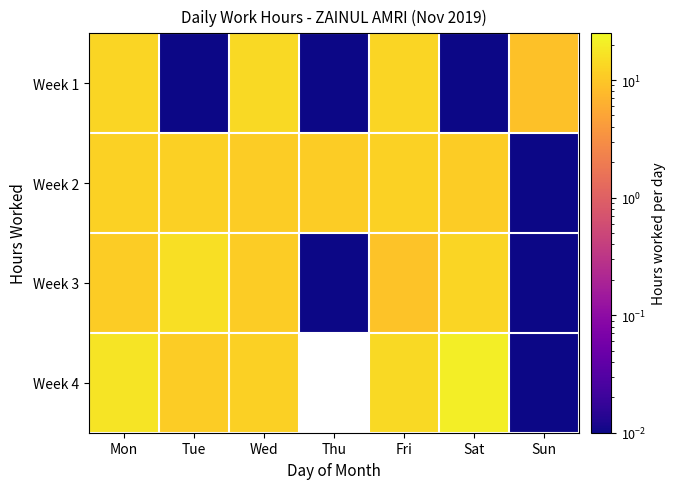

How many values in the Week 4 series are below 14?

3